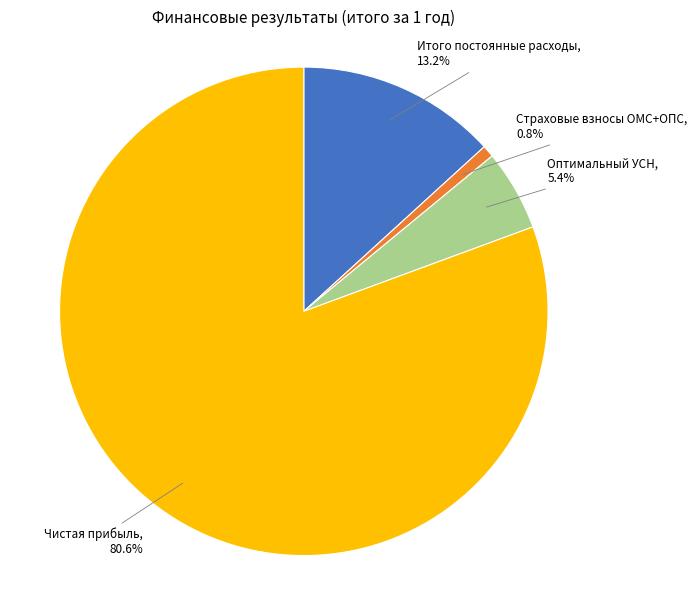

Which has a higher value, Итого постоянные расходы or Чистая прибыль?

Чистая прибыль